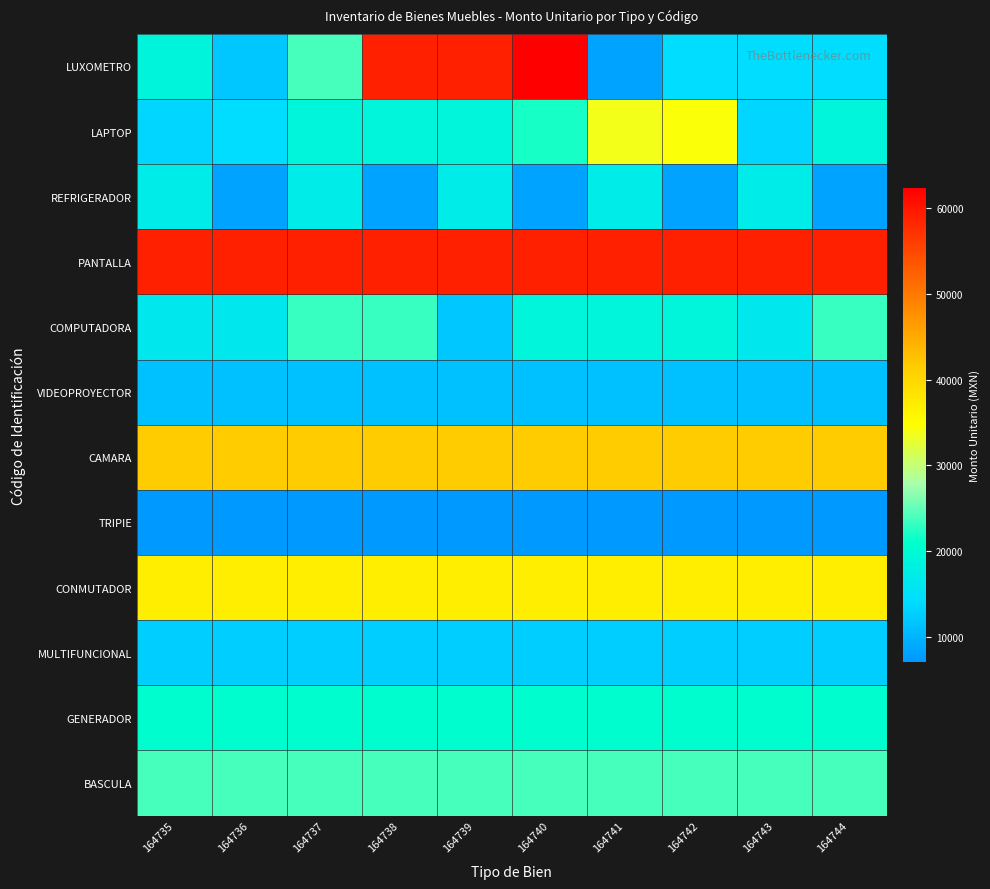

At how many categories does at least one series exceed 59233?

1